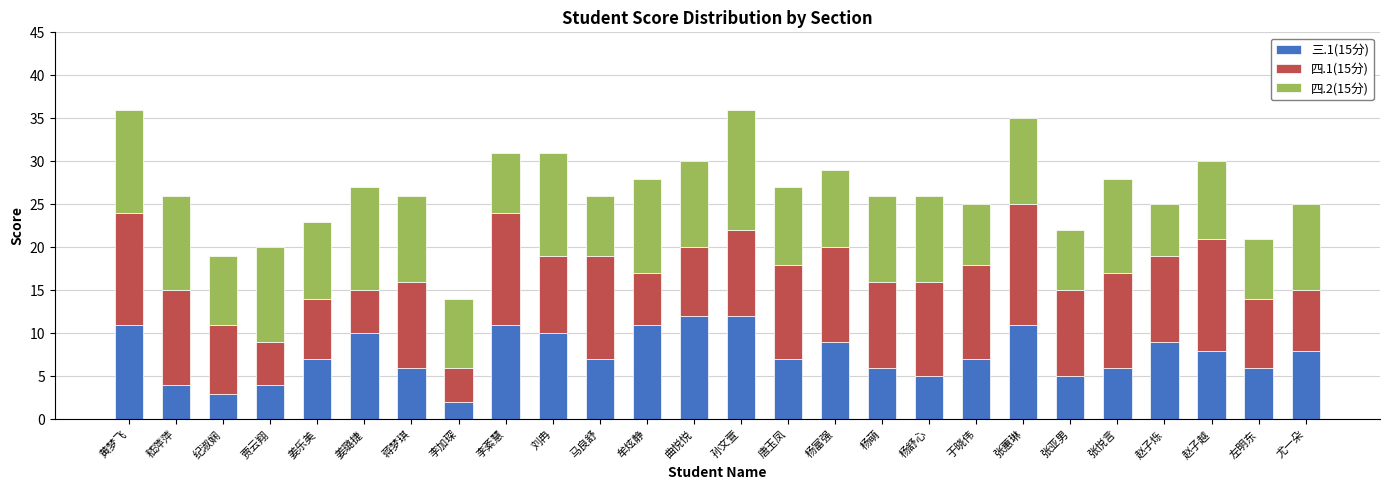

What is the sum of the 三.1(15分) values at 赵子越 and 嵇萍萍?

12